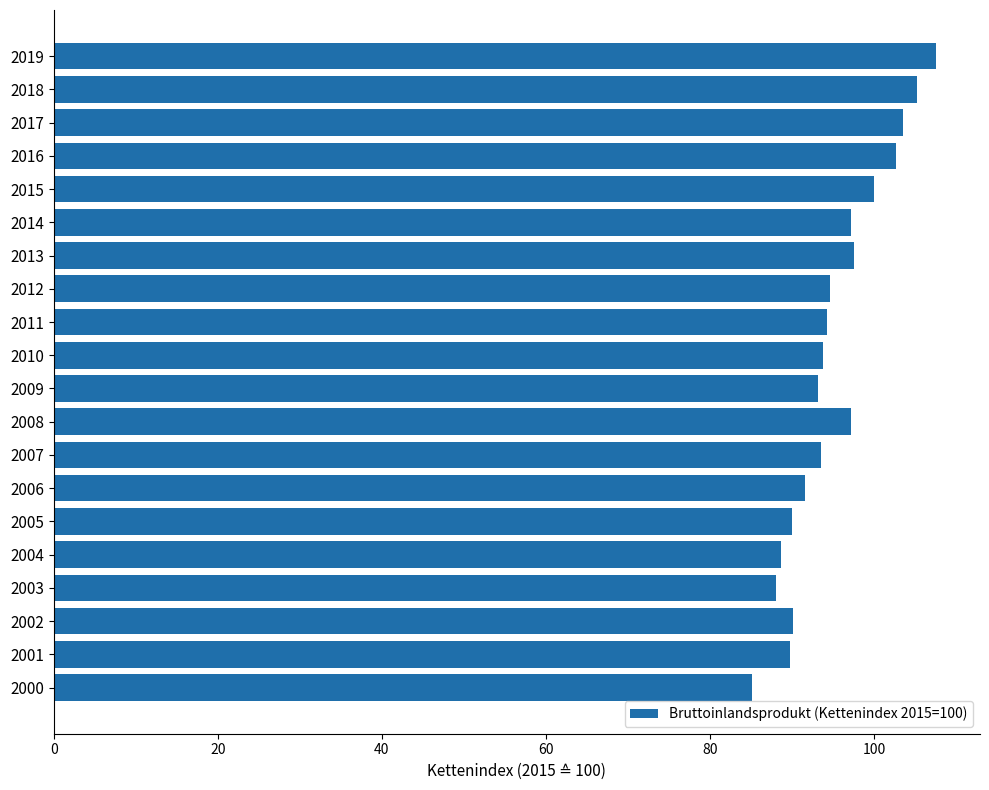

Count the number of categories in the chart.

20